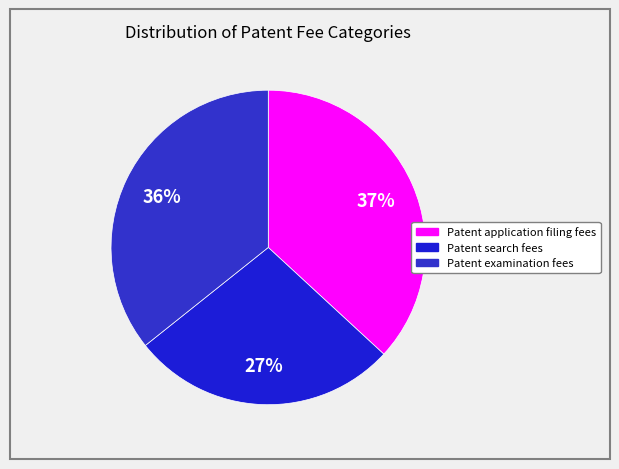

Is there any slice that represents more than half of the pie?

No